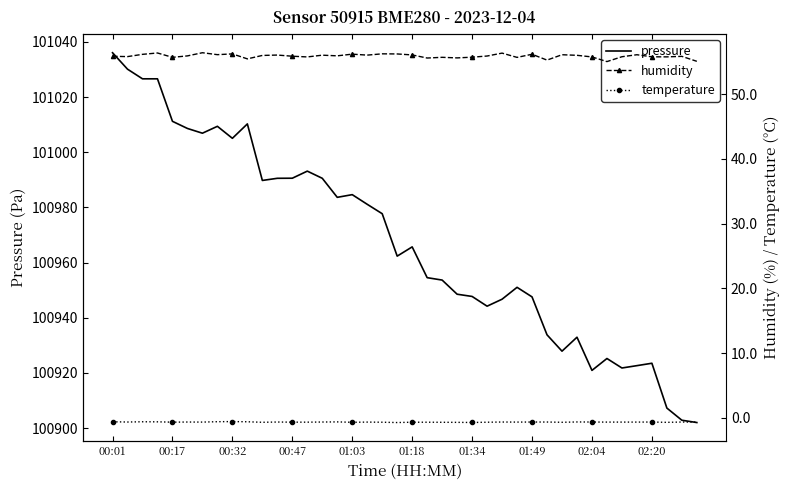

Reading left to right, list all the values displayed in this chart.

pressure: 101036.1	101030.1	101026.6	101026.6	101011.2	101008.6	101006.9	101009.4	101005.1	101010.3	100989.8	100990.6	100990.6	100993.2	100990.6	100983.7	100984.6	100981.1	100977.7	100962.3	100965.7	100954.5	100953.7	100948.5	100947.7	100944.2	100946.7	100951.0	100947.6	100933.8	100927.9	100932.9	100920.9	100925.2	100921.8	100922.6	100923.5	100907.2	100902.8	100902.0
humidity: 55.9	55.8	56.2	56.4	55.7	55.9	56.4	56.1	56.2	55.5	56.0	56.1	55.9	55.8	56.0	56.0	56.2	56.1	56.3	56.2	56.1	55.6	55.7	55.6	55.7	55.9	56.4	55.7	56.2	55.3	56.1	56.0	55.8	55.1	55.8	56.1	55.8	55.8	55.9	55.1
temperature: -0.6	-0.7	-0.6	-0.6	-0.7	-0.7	-0.7	-0.6	-0.6	-0.6	-0.7	-0.7	-0.7	-0.7	-0.7	-0.7	-0.7	-0.7	-0.7	-0.8	-0.7	-0.7	-0.7	-0.7	-0.7	-0.7	-0.7	-0.7	-0.7	-0.7	-0.7	-0.7	-0.7	-0.7	-0.7	-0.7	-0.7	-0.7	-0.7	-0.7